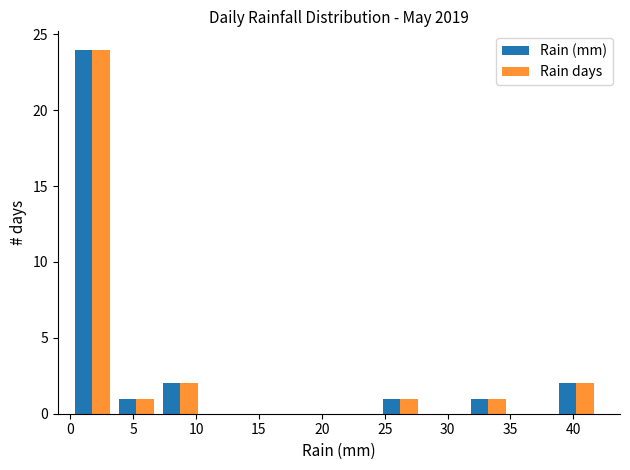

Reading left to right, list every range on the x-axis with the height of the bar of each series over it. The values are not printed on the chart, so give them approximately, as read against the axis.

0.0 to 3.5: Rain (mm)=24	Rain days=24
3.5 to 7.0: Rain (mm)=1	Rain days=1
7.0 to 10.5: Rain (mm)=2	Rain days=2
10.5 to 14.0: Rain (mm)=0	Rain days=0
14.0 to 17.5: Rain (mm)=0	Rain days=0
17.5 to 21.0: Rain (mm)=0	Rain days=0
21.0 to 24.5: Rain (mm)=0	Rain days=0
24.5 to 28.0: Rain (mm)=1	Rain days=1
28.0 to 31.5: Rain (mm)=0	Rain days=0
31.5 to 35.0: Rain (mm)=1	Rain days=1
35.0 to 38.5: Rain (mm)=0	Rain days=0
38.5 to 42.0: Rain (mm)=2	Rain days=2